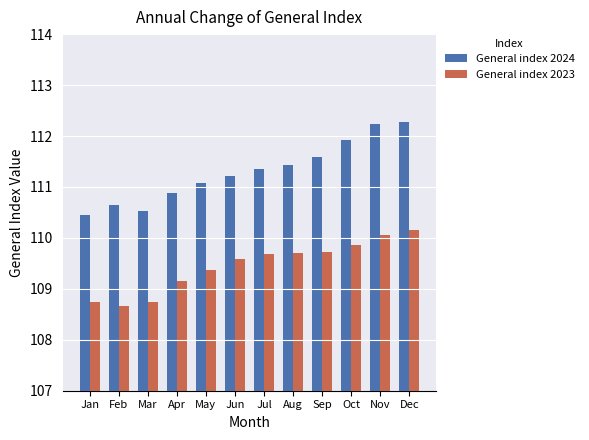

Where is General index 2023 nearest to the value 109?

Apr